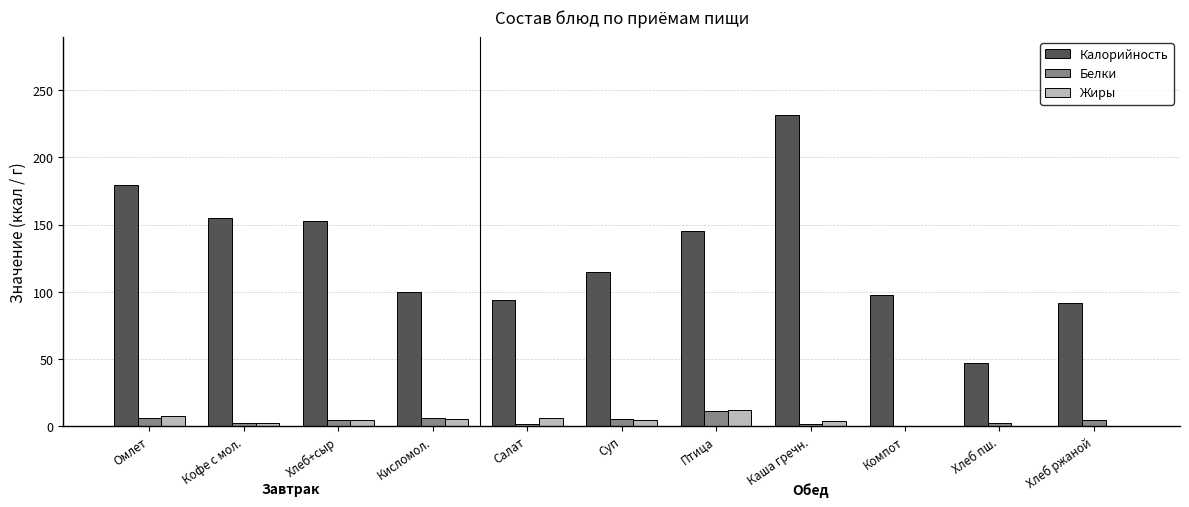

How many groups of bars are there?

11